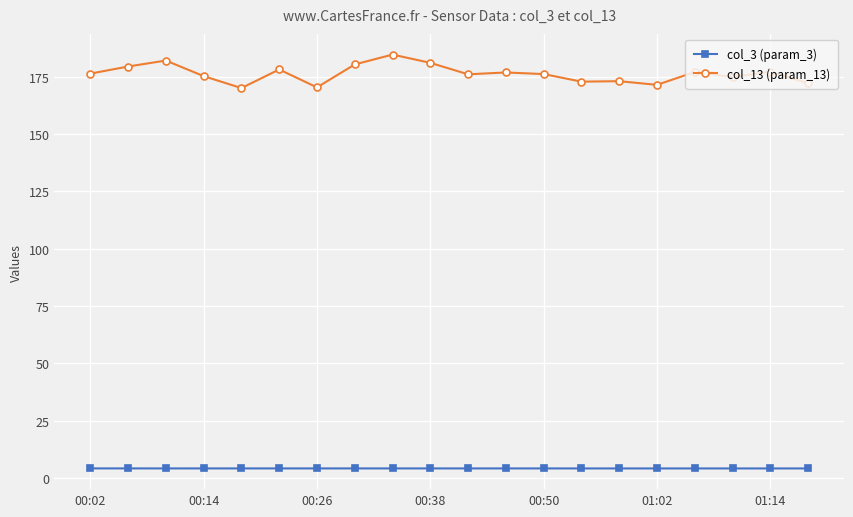

How many categories are shown in the chart?

20